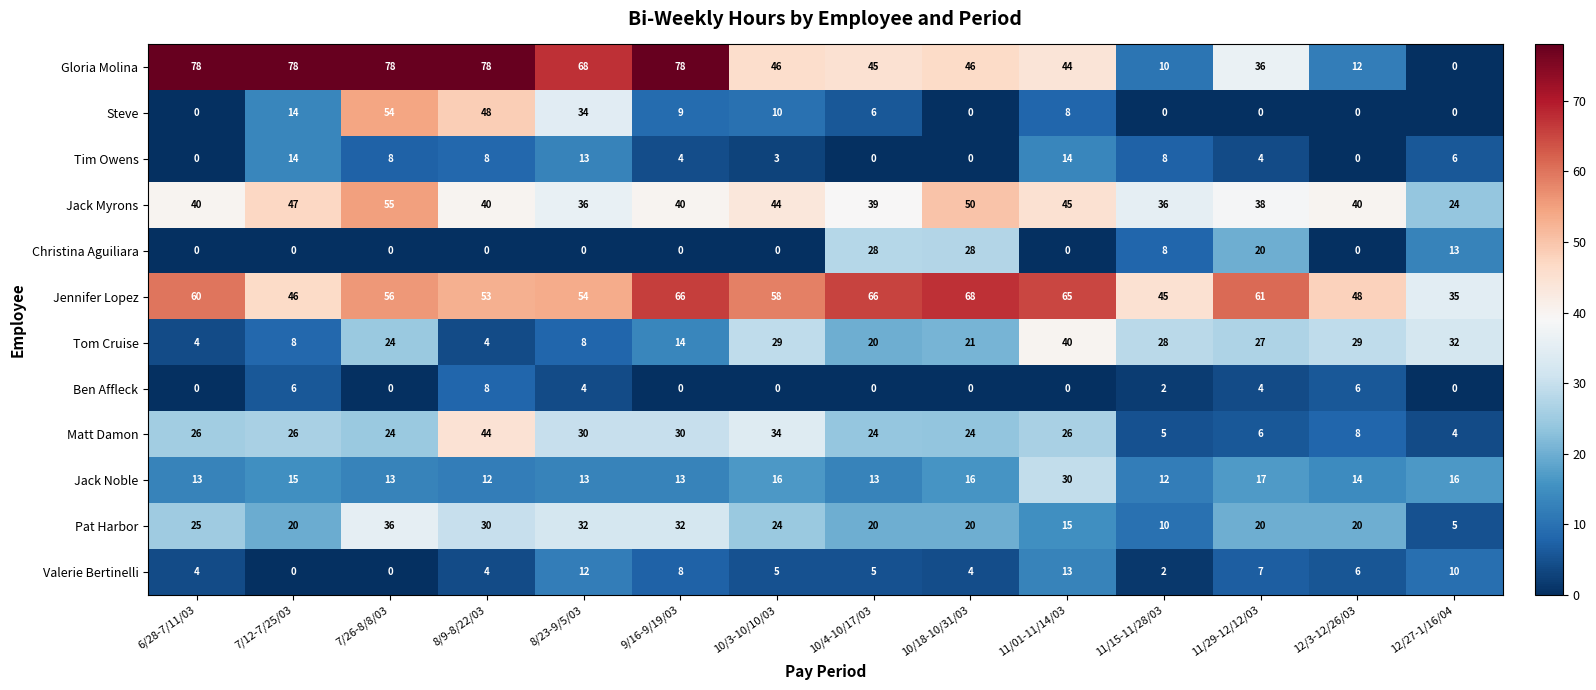

Between 10/3-10/10/03 and 11/01-11/14/03, which series saw the biggest shift?

Jack Noble